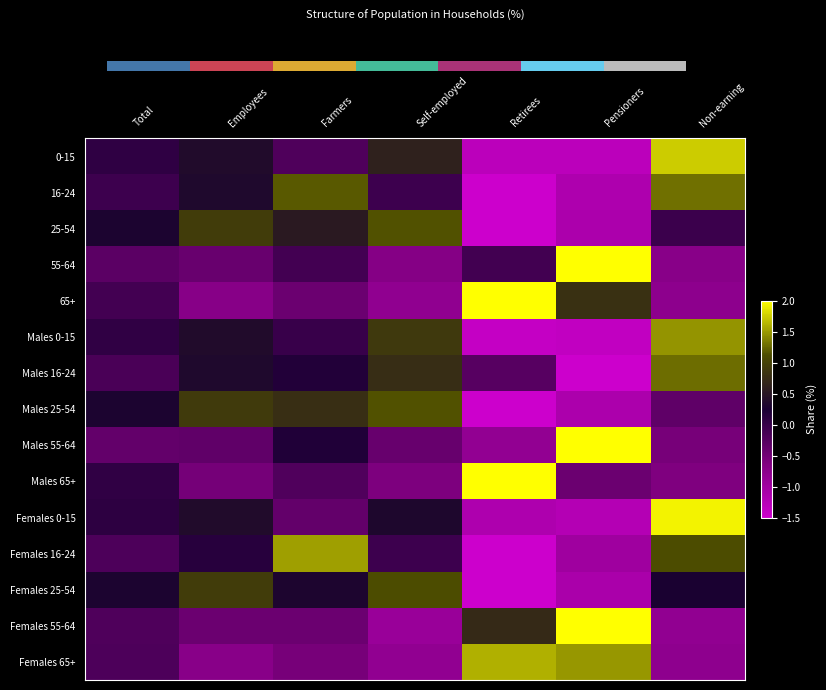

Count the number of data series in this chart.

15